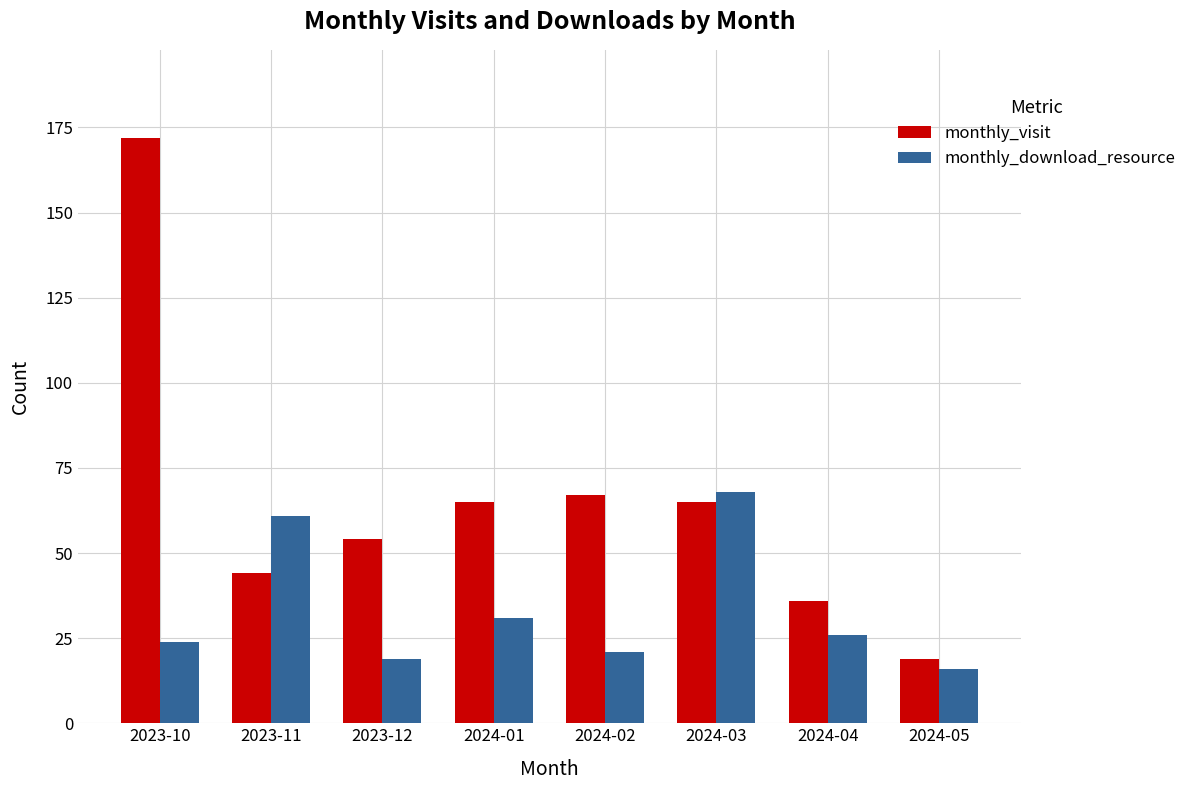

What value does the monthly_visit series have at 2024-05, to the nearest 5?

20